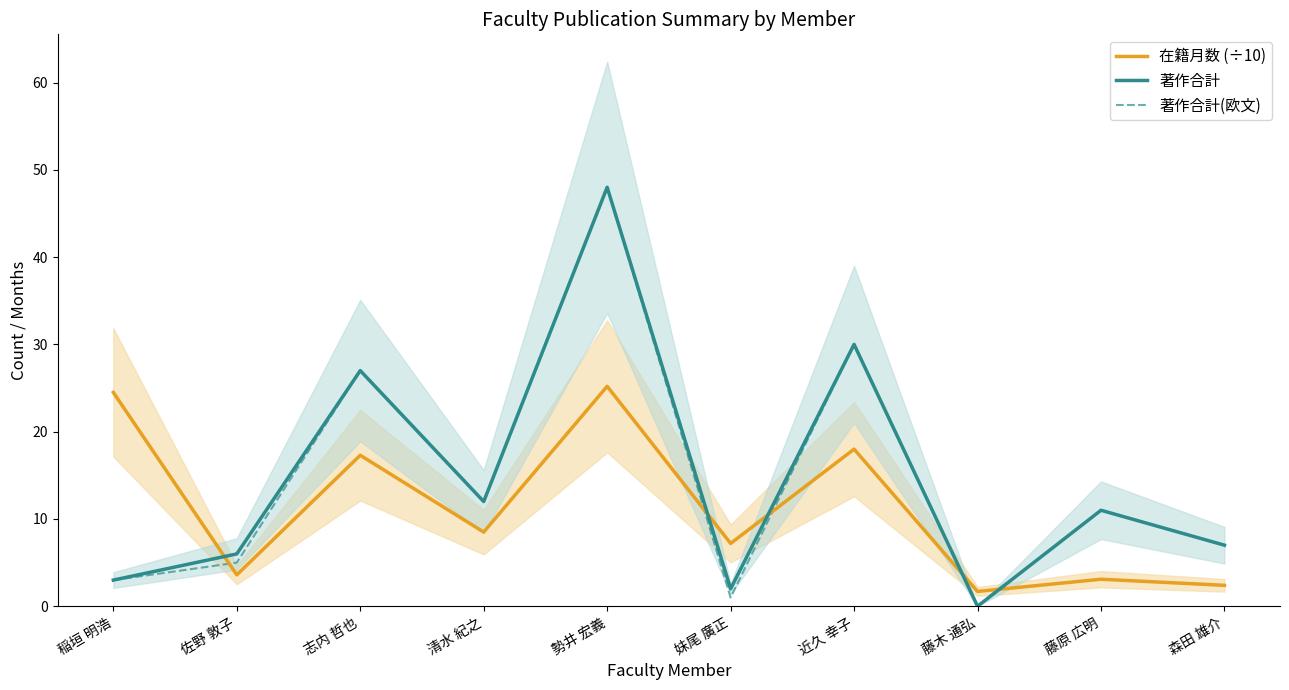

True or false: 著作合計 and 著作合計(欧文) intersect in this chart.

False